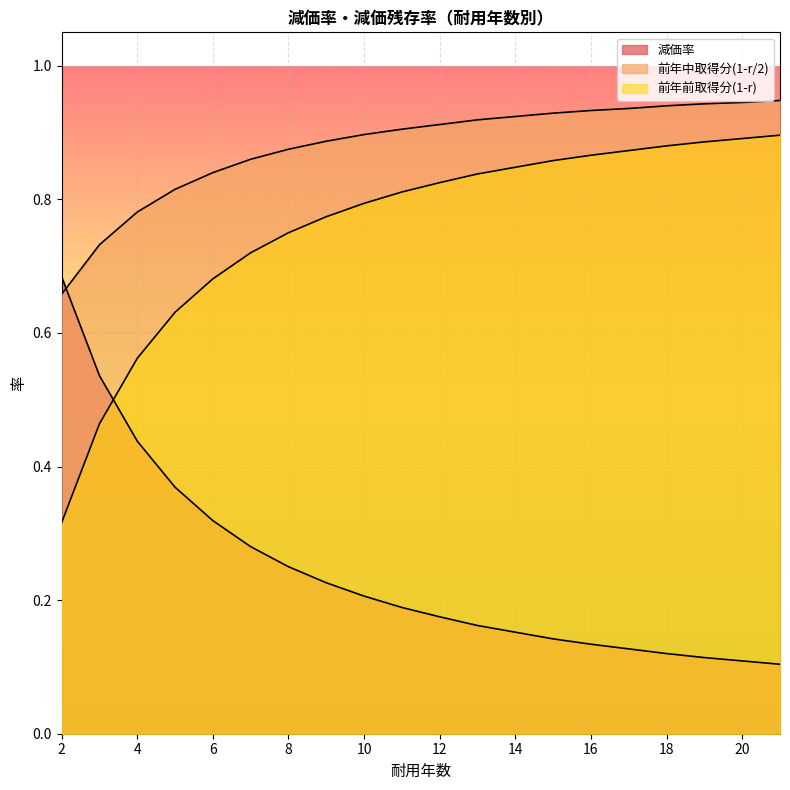

Rank the categories by 減価率 value from highest to lowest.

2, 3, 4, 5, 6, 7, 8, 9, 10, 11, 12, 13, 14, 15, 16, 17, 18, 19, 20, 21